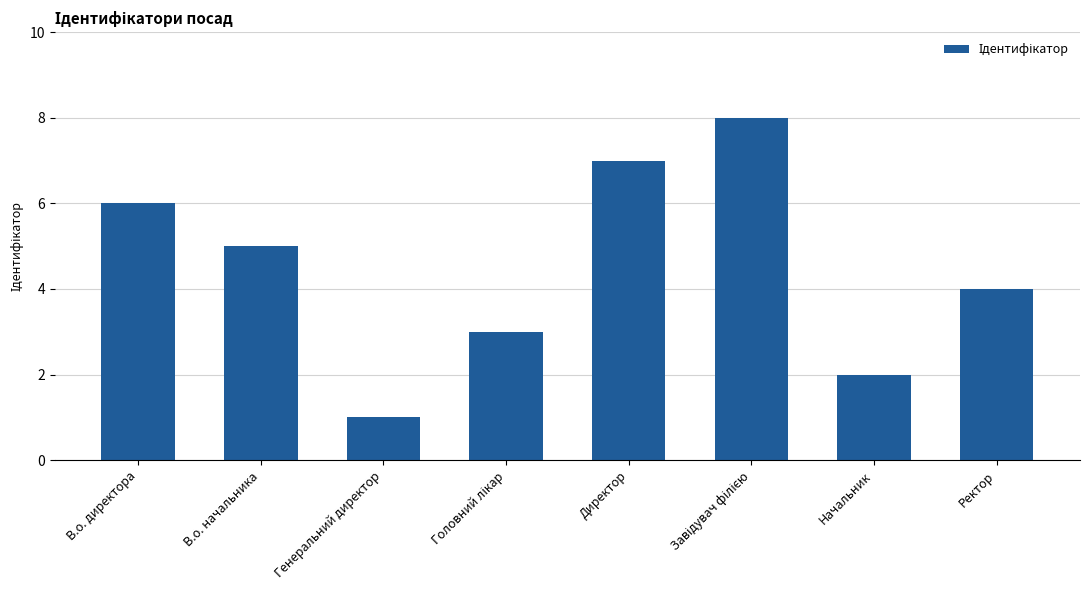

What is the change in value from Генеральний директор to Начальник?

+1